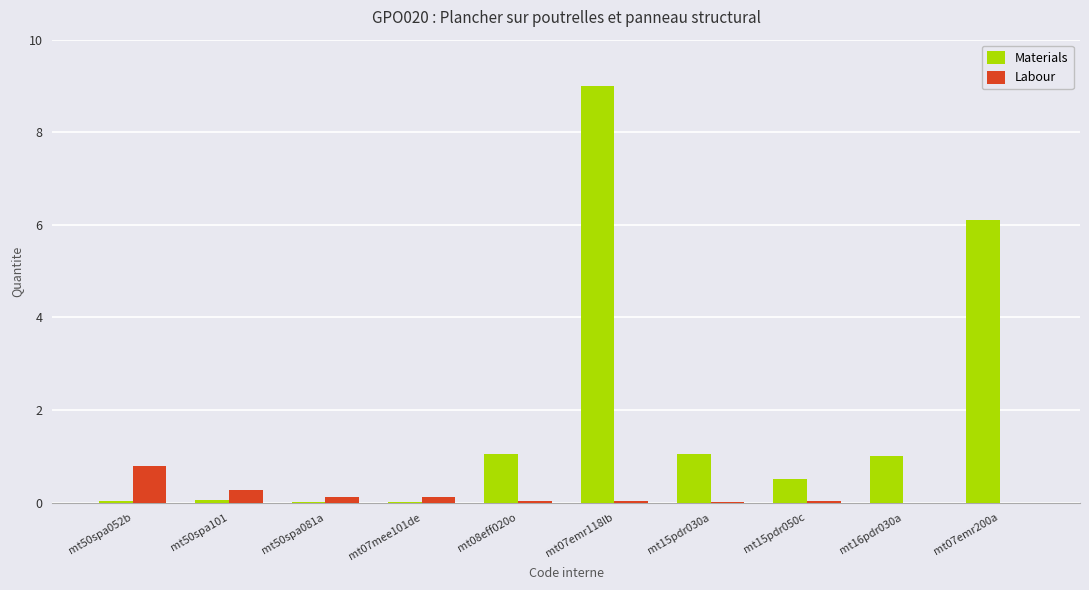

The value of Labour at mt07emr200a is 0.0. True or false?

True